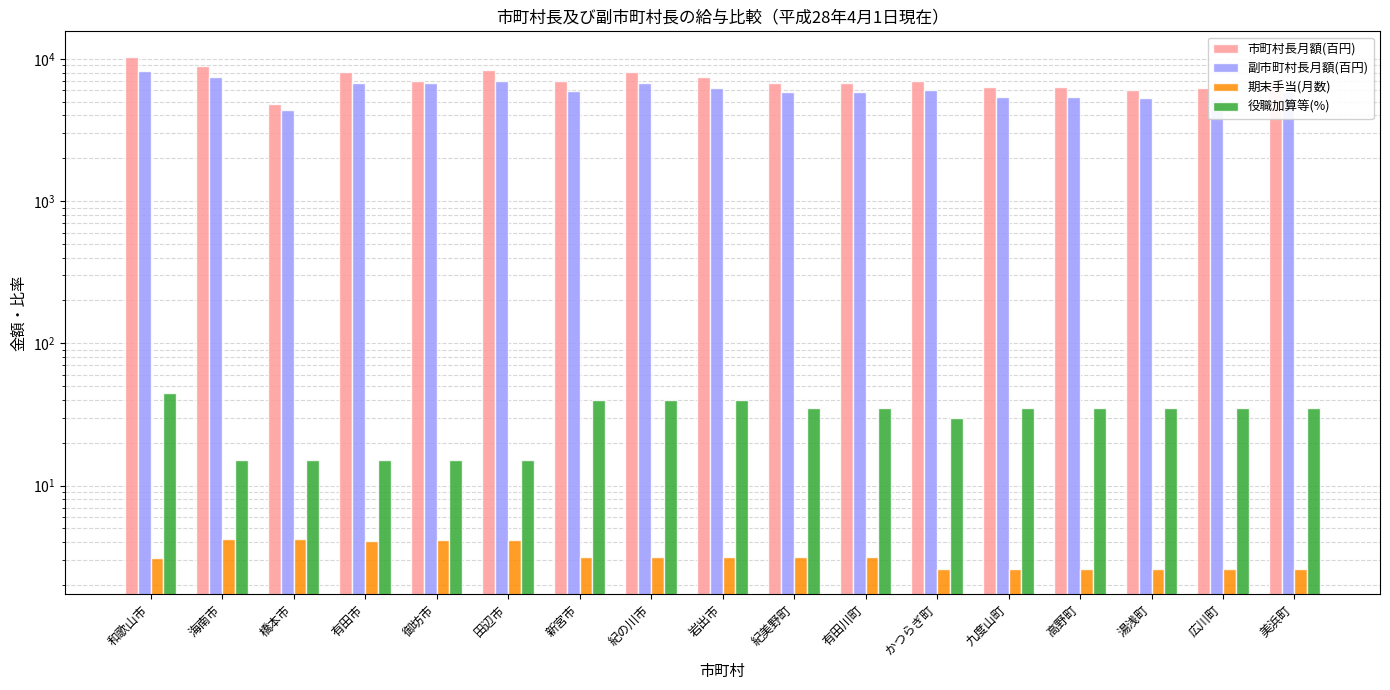

What is the value of the 期末手当(月数) bar at the 8th from the left?

3.1